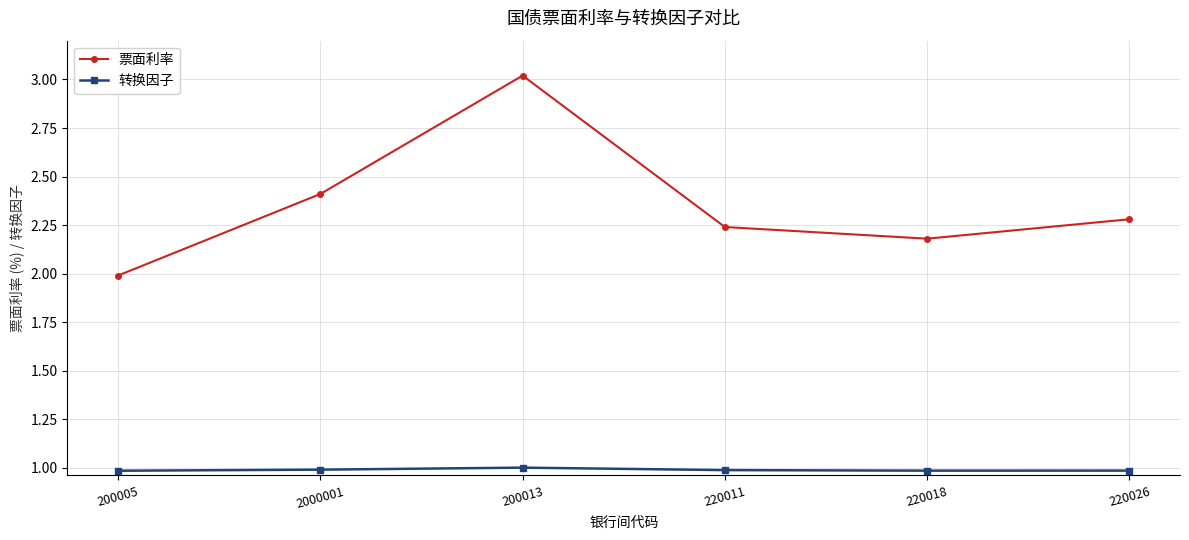

Which series has the largest total across all categories?

票面利率